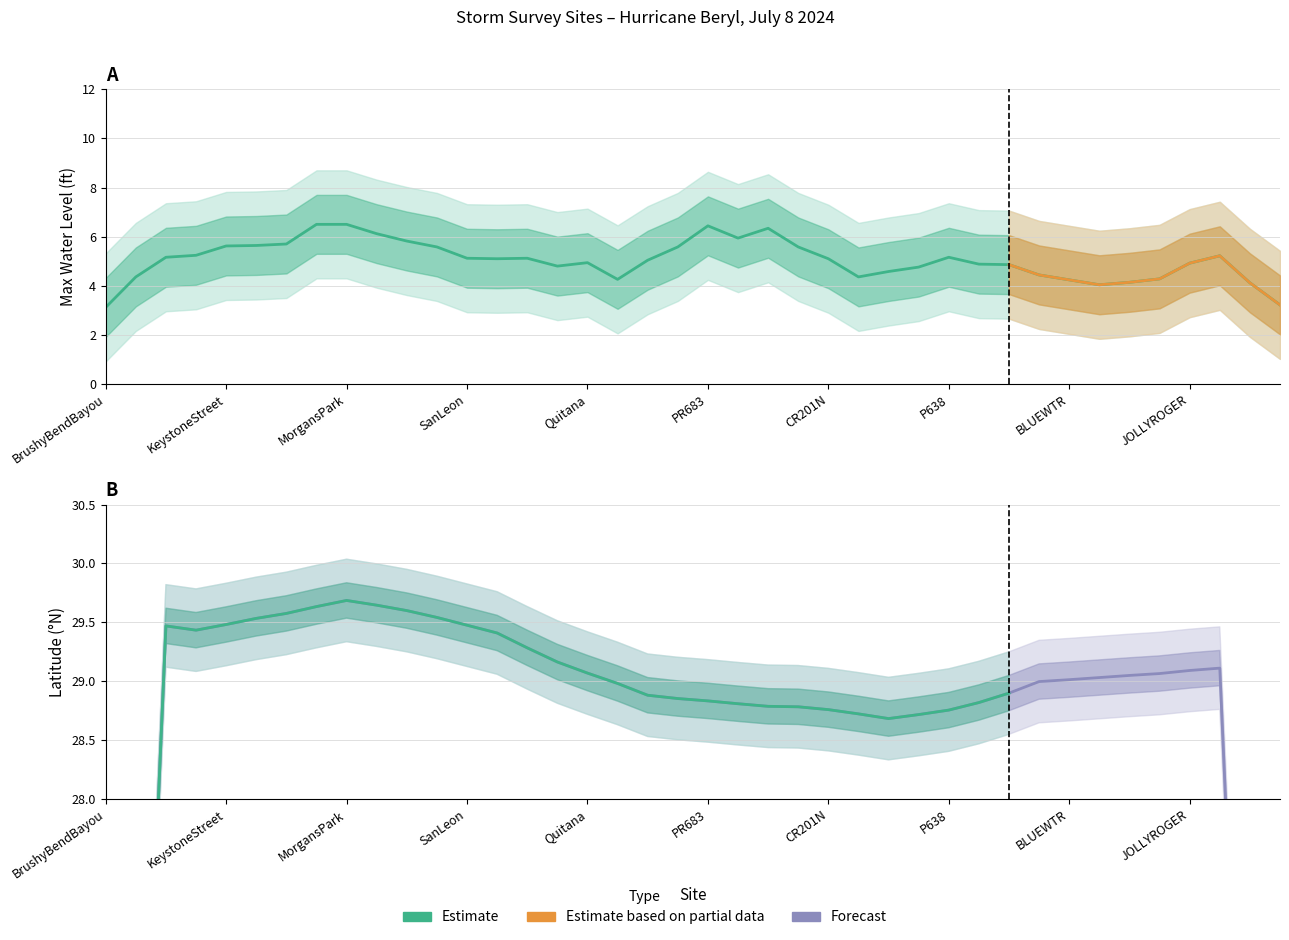

How many lines are shown in the chart?

2